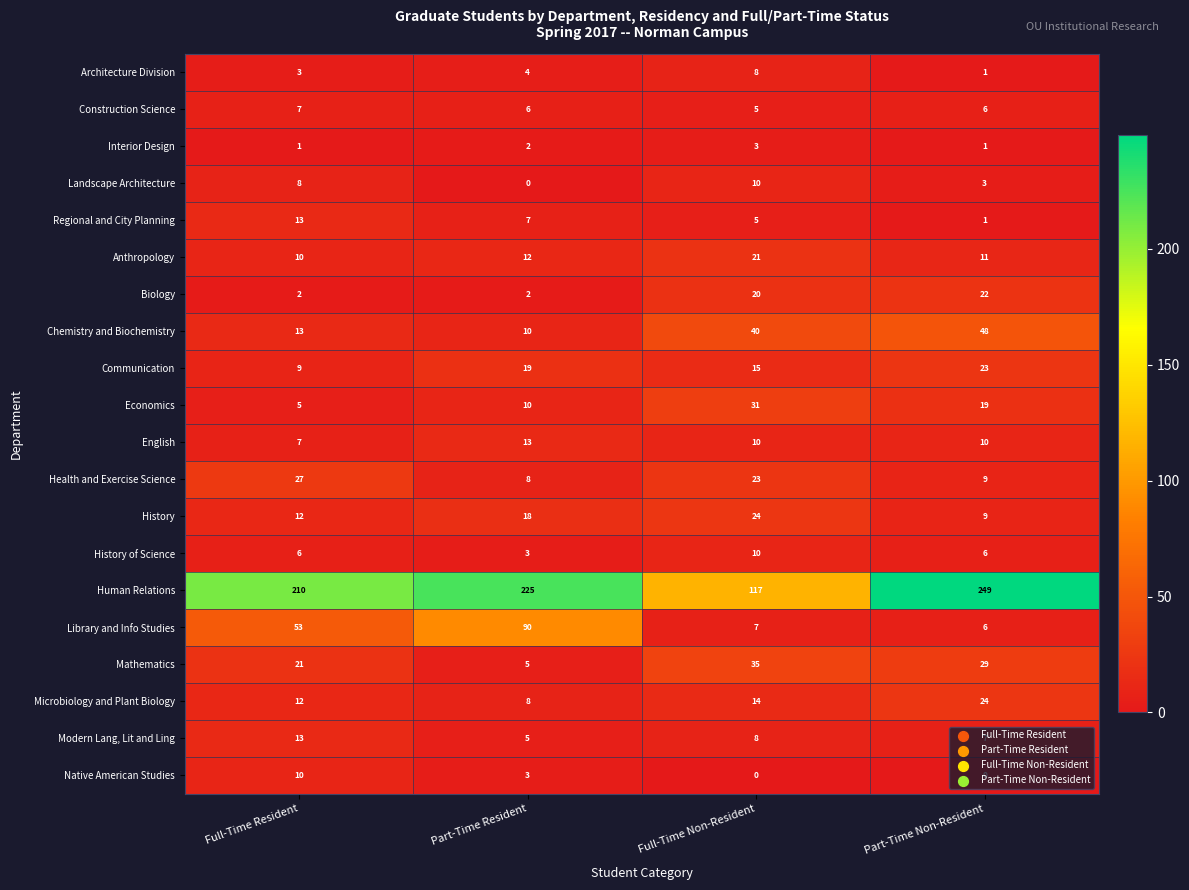

Count the Communication values in the range 15 to 23.

3